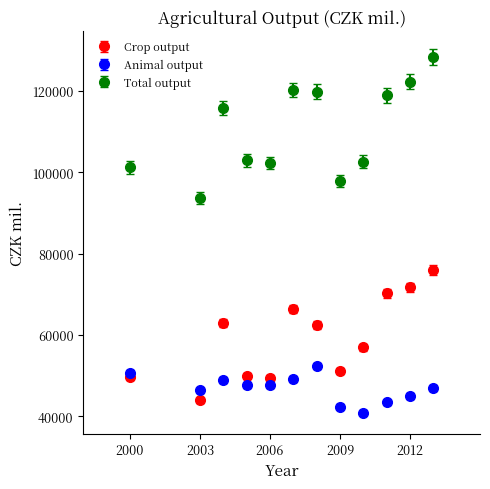

Which series has the largest range (max minus min)?

Total output